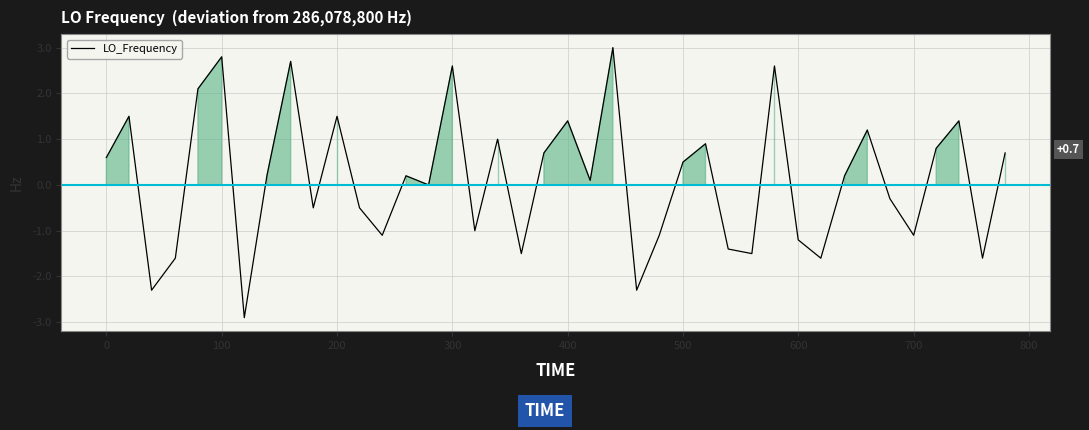

How many lines are shown in the chart?

1